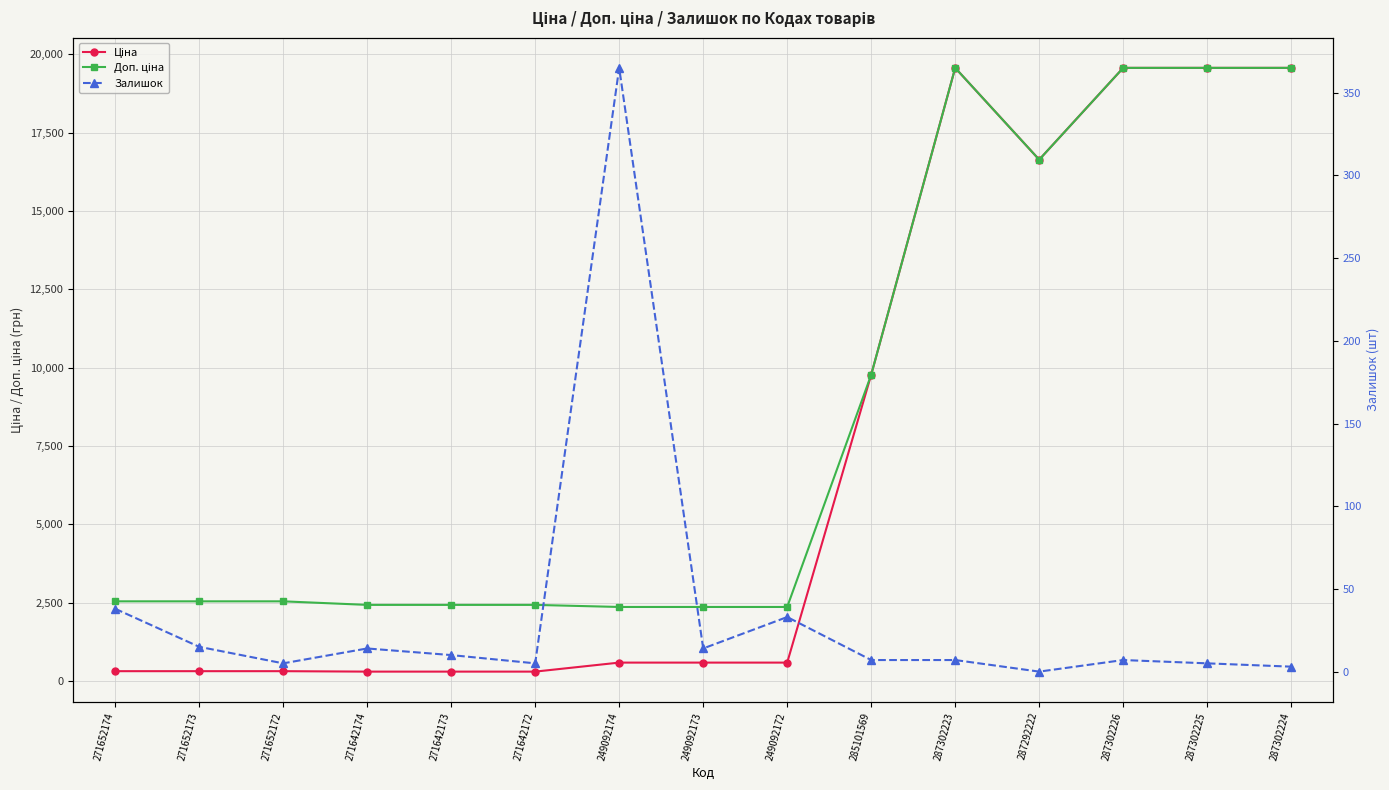

True or false: Доп. ціна and Ціна cross at least once.

False